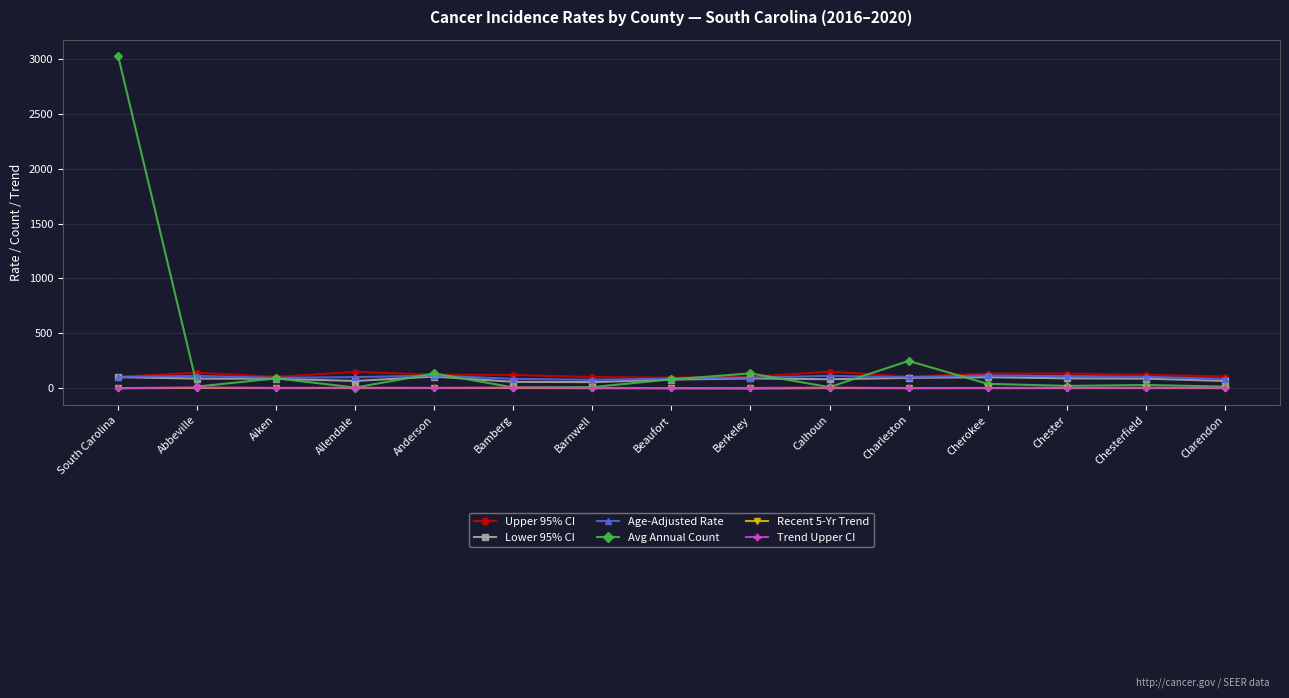

At which category does Upper 95% CI reach its first local peak?

Abbeville